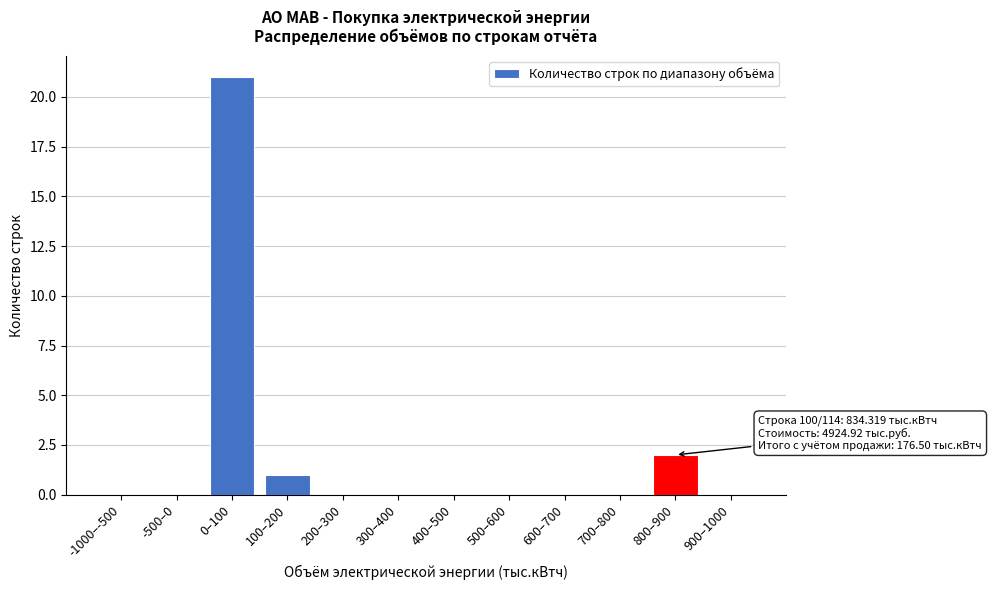

Reading right to left, what are all the values shown in this chart?

900–1000=0	800–900=2	700–800=0	600–700=0	500–600=0	400–500=0	300–400=0	200–300=0	100–200=1	0–100=21	-500–0=0	-1000–-500=0